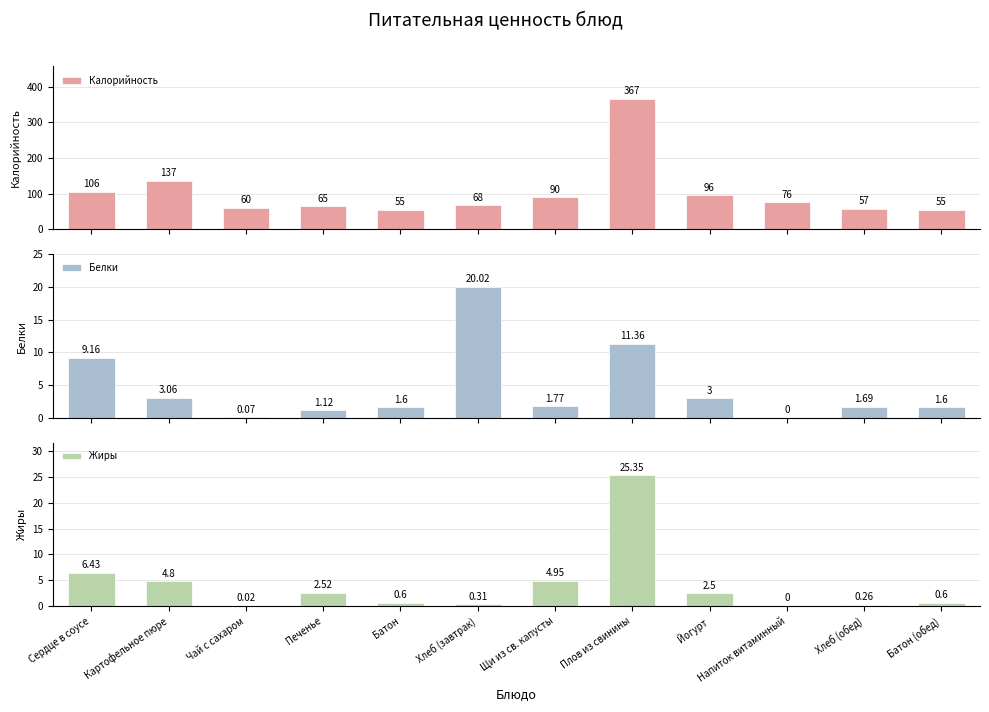

What is the sum of all Жиры values?

48.3